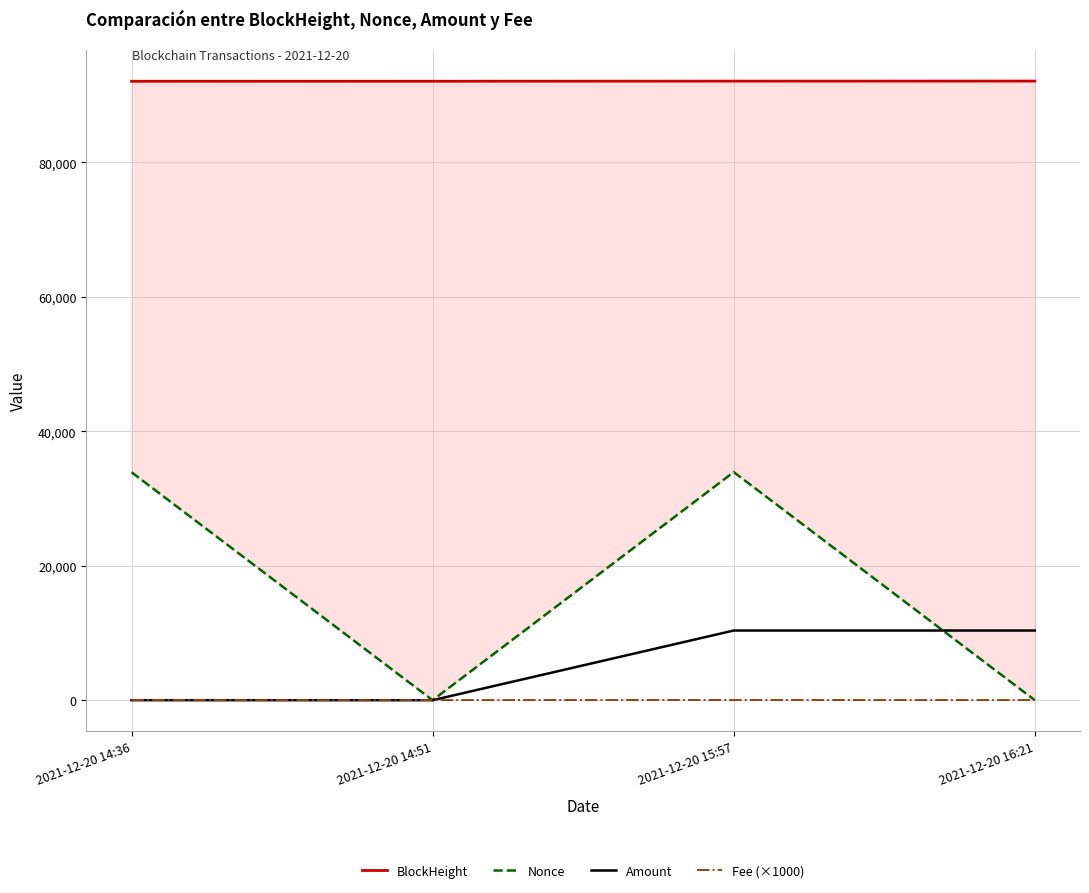

Rank the series by their maximum value, from highest to lowest.

BlockHeight, Nonce, Amount, Fee (×1000)